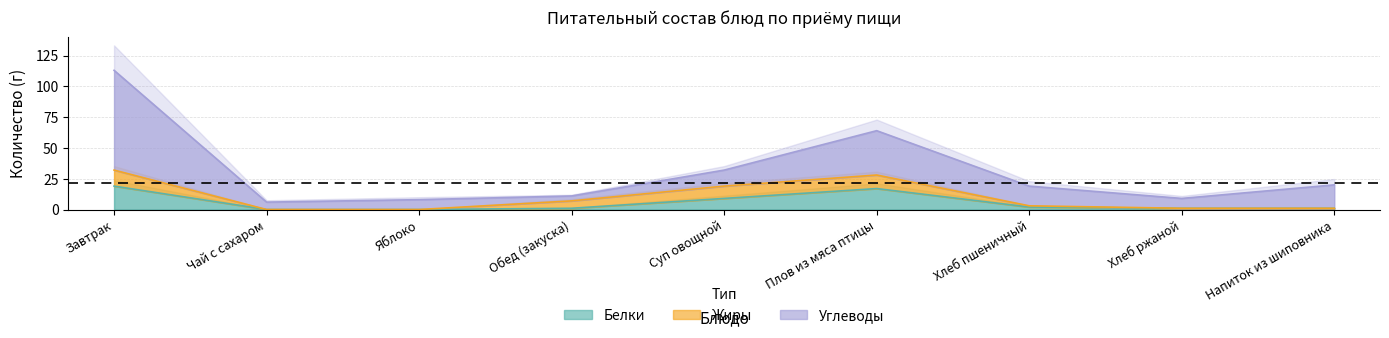

List the series in order of their peak value, highest first.

Углеводы, Белки, Жиры